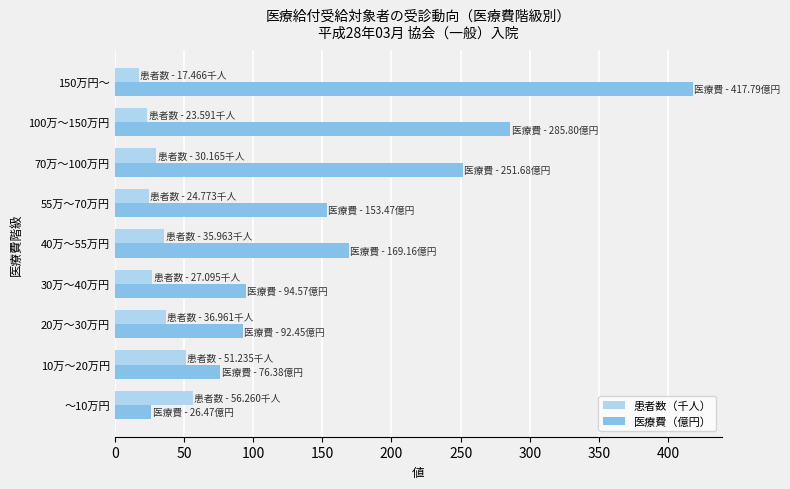

Rank the series by their average value, from highest to lowest.

医療費（億円）, 患者数（千人）